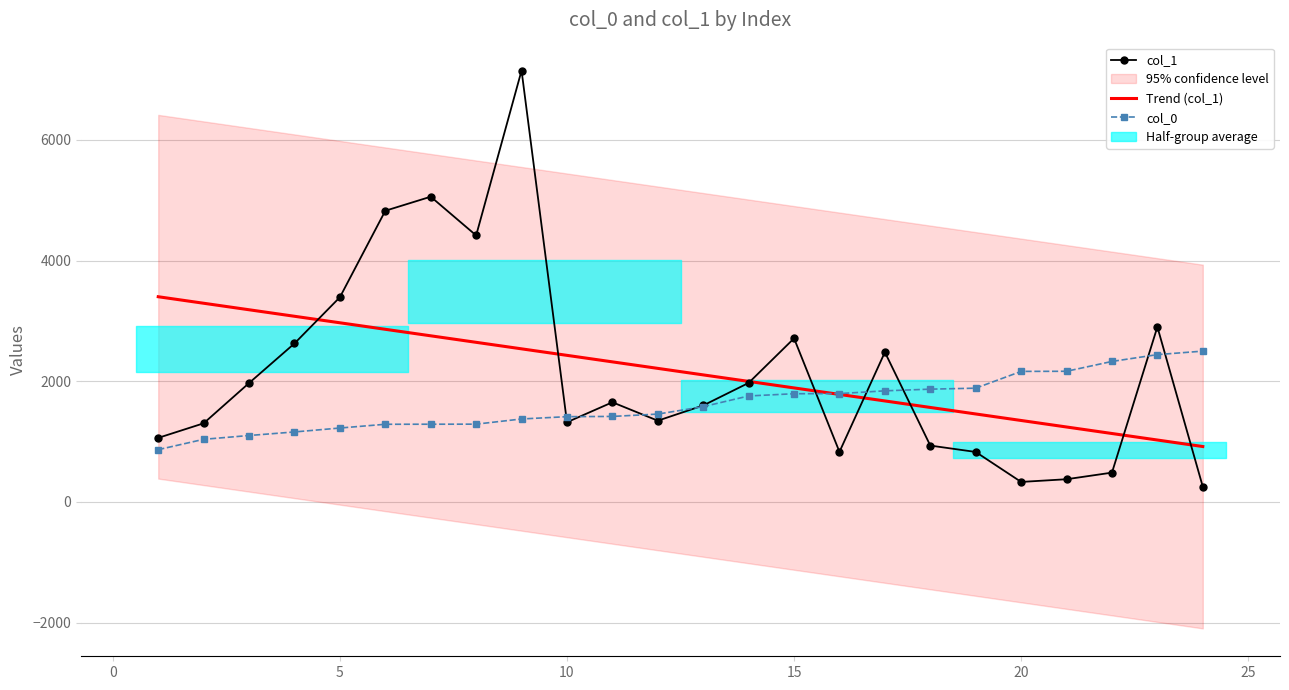

Does the chart have visible grid lines?

Yes